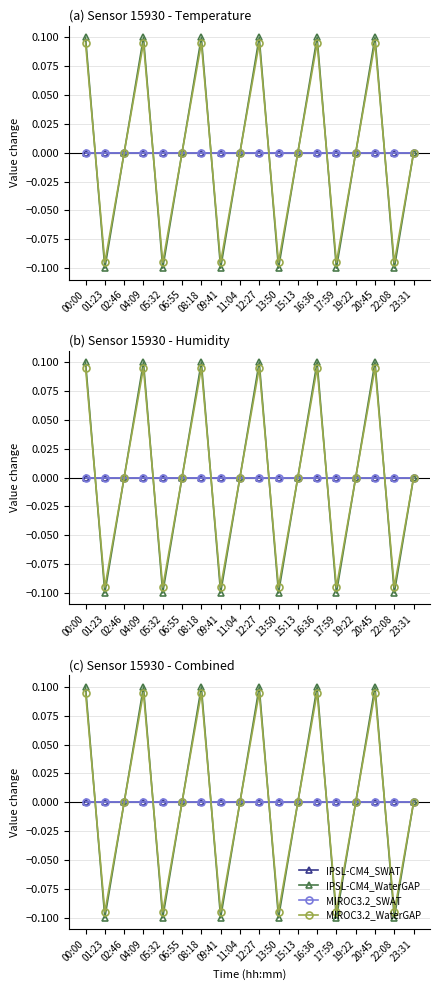

Reading left to right, what are all the values shown in this chart?

IPSL-CM4_SWAT: 00:00=0.0	01:23=0.0	02:46=0.0	04:09=0.0	05:32=0.0	06:55=0.0	08:18=0.0	09:41=0.0	11:04=0.0	12:27=0.0	13:50=0.0	15:13=0.0	16:36=0.0	17:59=0.0	19:22=0.0	20:45=0.0	22:08=0.0	23:31=0.0
IPSL-CM4_WaterGAP: 00:00=0.1	01:23=-0.1	02:46=0.0	04:09=0.1	05:32=-0.1	06:55=0.0	08:18=0.1	09:41=-0.1	11:04=0.0	12:27=0.1	13:50=-0.1	15:13=0.0	16:36=0.1	17:59=-0.1	19:22=0.0	20:45=0.1	22:08=-0.1	23:31=0.0
MIROC3.2_SWAT: 00:00=0.0	01:23=0.0	02:46=0.0	04:09=0.0	05:32=0.0	06:55=0.0	08:18=0.0	09:41=0.0	11:04=0.0	12:27=0.0	13:50=0.0	15:13=0.0	16:36=0.0	17:59=0.0	19:22=0.0	20:45=0.0	22:08=0.0	23:31=0.0
MIROC3.2_WaterGAP: 00:00=0.1	01:23=-0.1	02:46=0.0	04:09=0.1	05:32=-0.1	06:55=0.0	08:18=0.1	09:41=-0.1	11:04=0.0	12:27=0.1	13:50=-0.1	15:13=0.0	16:36=0.1	17:59=-0.1	19:22=0.0	20:45=0.1	22:08=-0.1	23:31=0.0